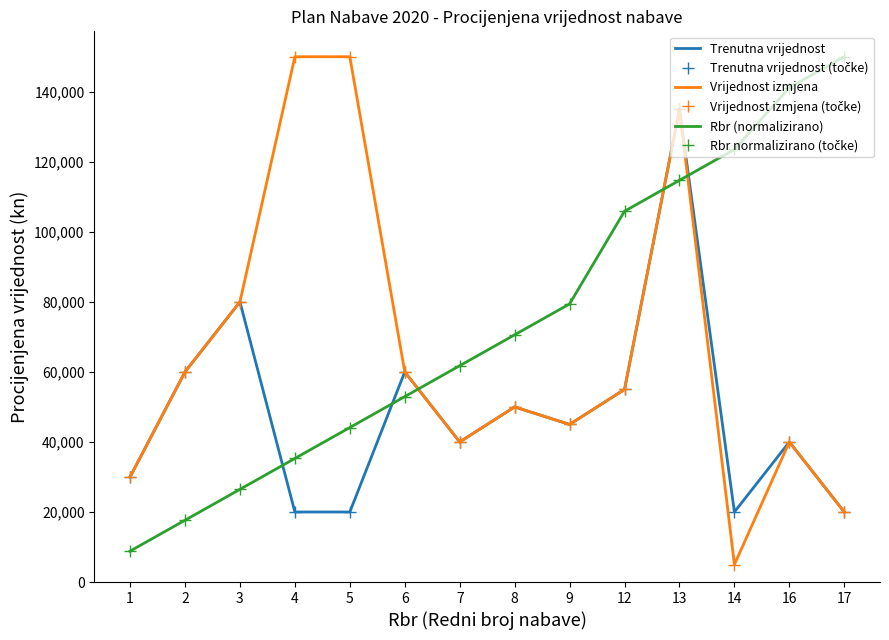

Which series changed the most between 1 and 2?

Trenutna vrijednost